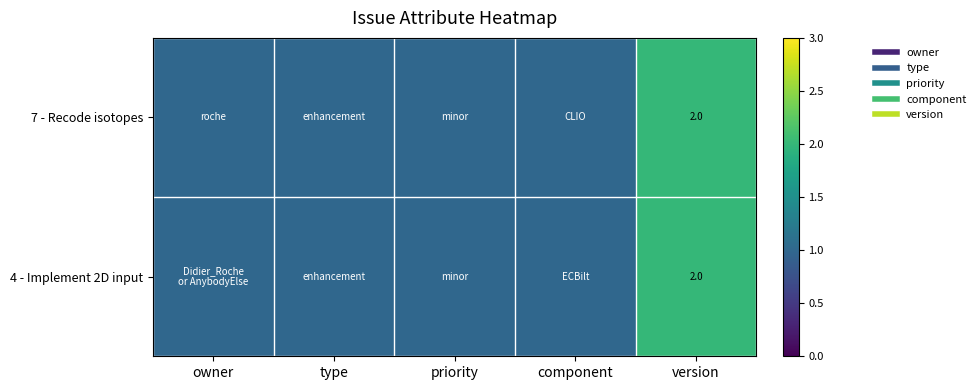

How many distinct data groups are displayed?

2